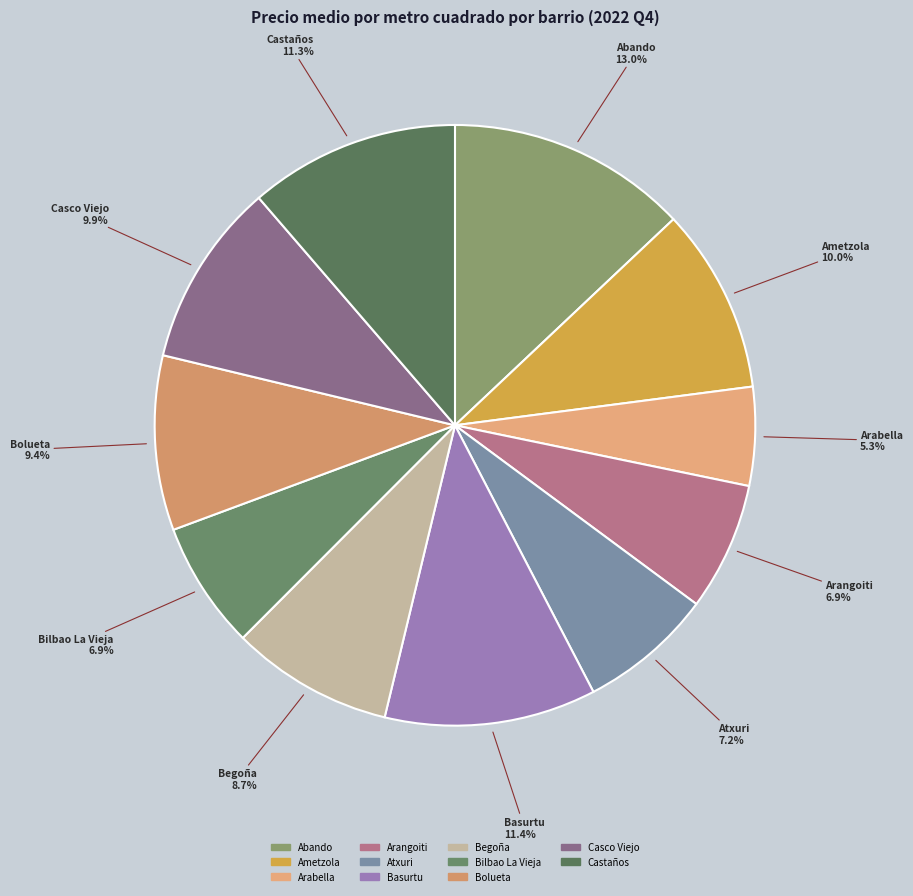

Does Begoña represent more than half of the total?

No